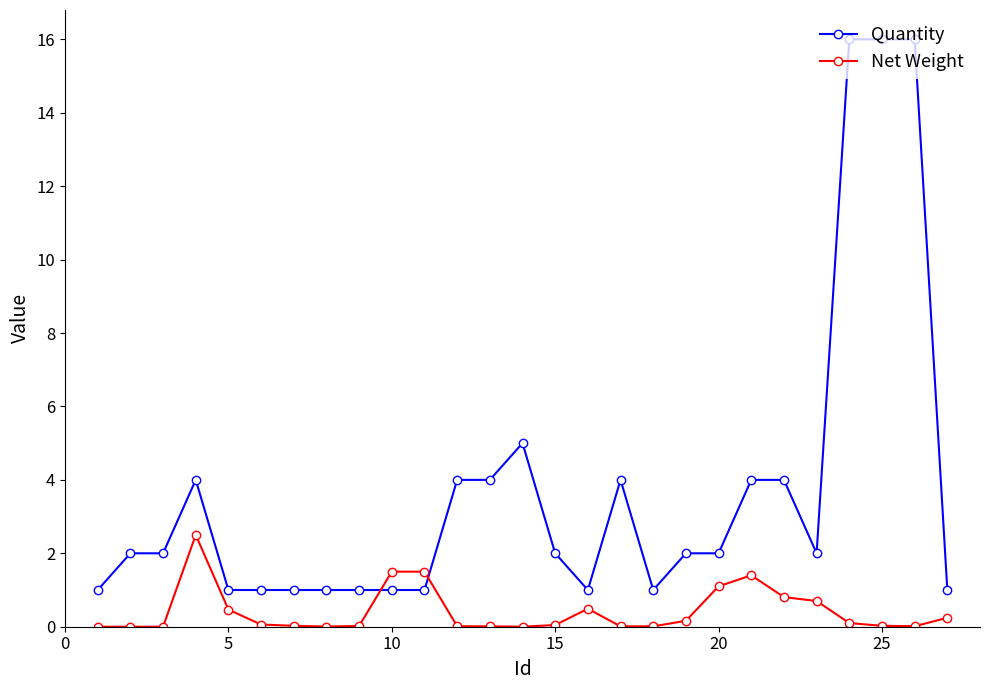

Which series has the widest spread of values?

Quantity